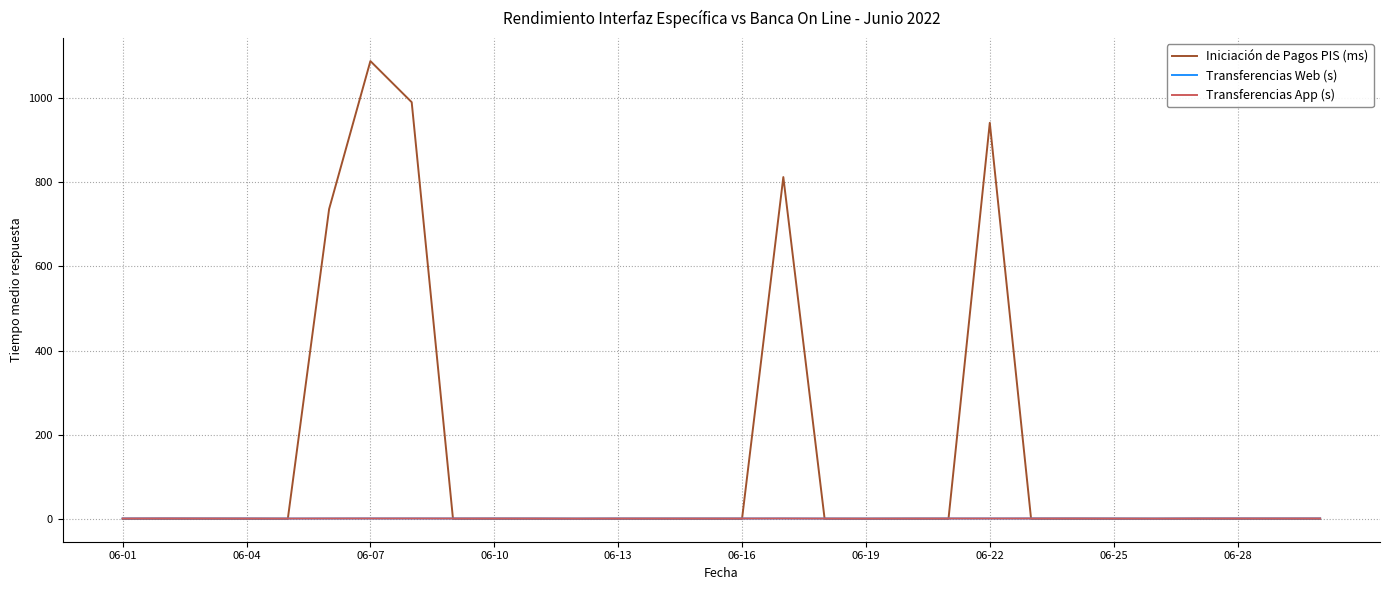

Is this an area chart (filled region under the line)?

No